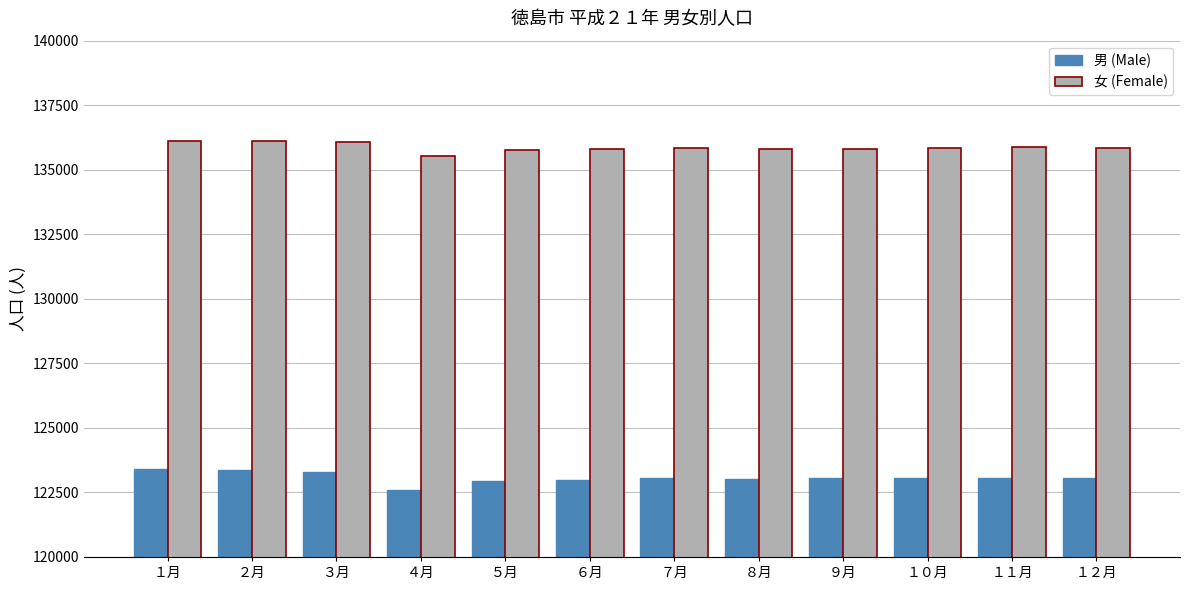

Which series has the largest range (max minus min)?

男 (Male)